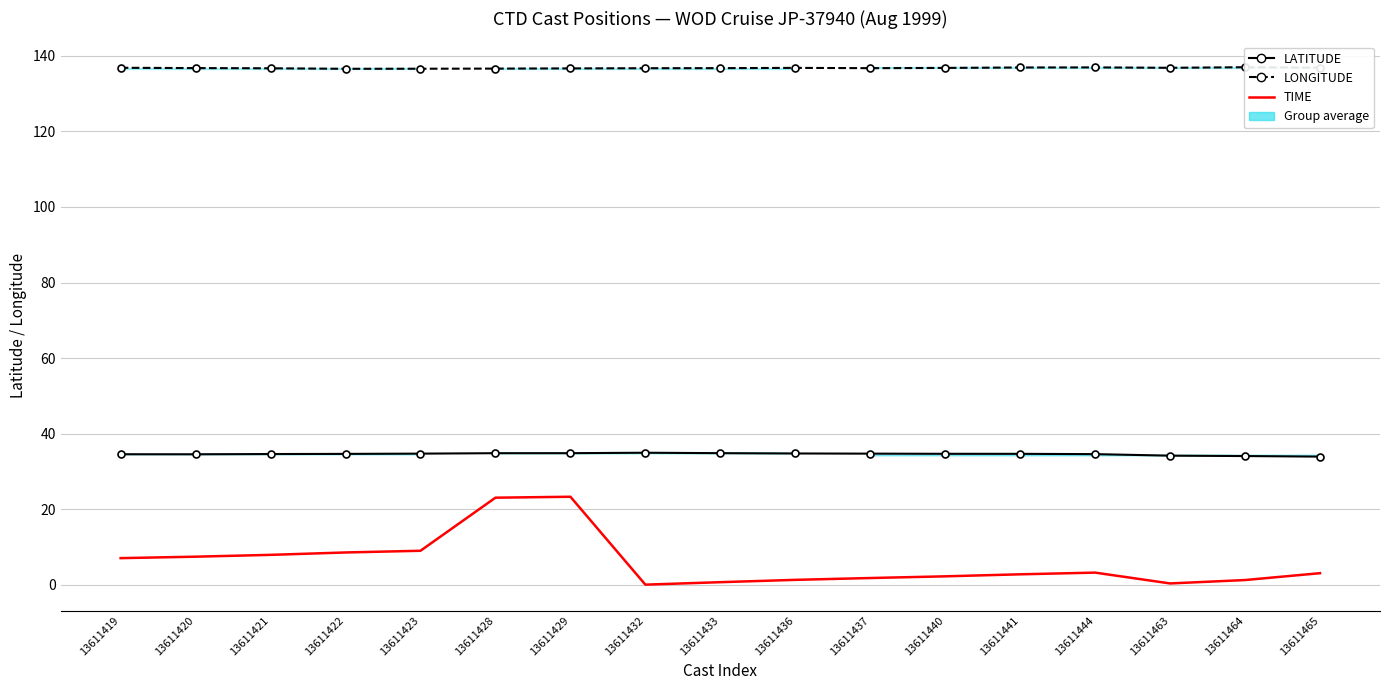

Rank the categories by TIME value from lowest to highest.

13611432, 13611463, 13611433, 13611464, 13611436, 13611437, 13611440, 13611441, 13611465, 13611444, 13611419, 13611420, 13611421, 13611422, 13611423, 13611428, 13611429